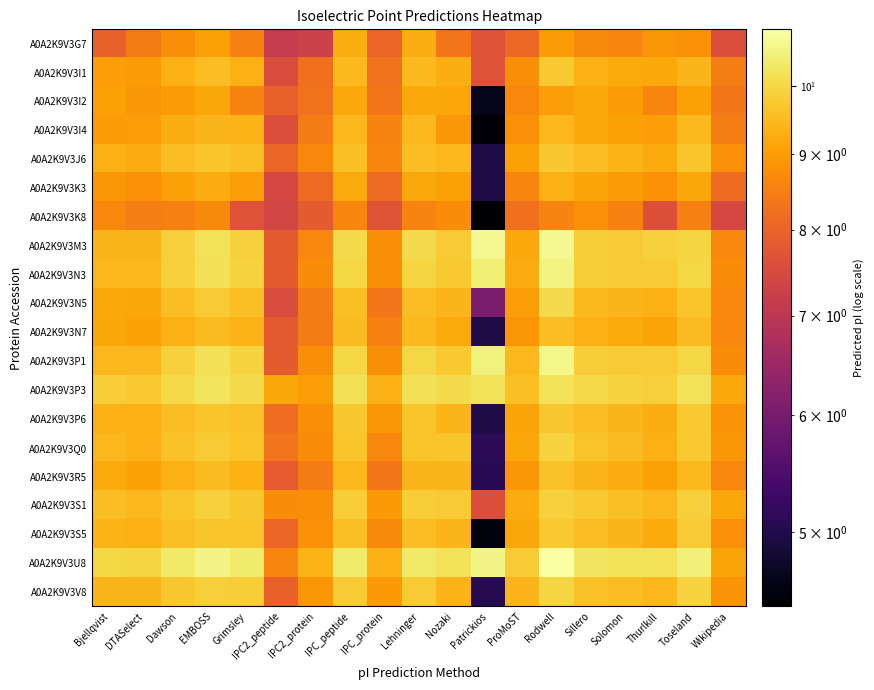

List the series in order of their peak value, highest first.

A0A2K9V3U8, A0A2K9V3M3, A0A2K9V3P1, A0A2K9V3N3, A0A2K9V3P3, A0A2K9V3N5, A0A2K9V3V8, A0A2K9V3Q0, A0A2K9V3S1, A0A2K9V3S5, A0A2K9V3I1, A0A2K9V3P6, A0A2K9V3J6, A0A2K9V3R5, A0A2K9V3N7, A0A2K9V3I4, A0A2K9V3K3, A0A2K9V3G7, A0A2K9V3I2, A0A2K9V3K8